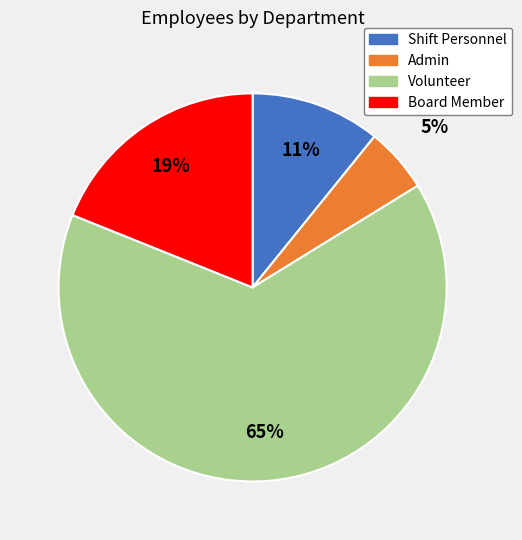

Approximately how many times larger is the value at Shift Personnel compared to Board Member?

0.6